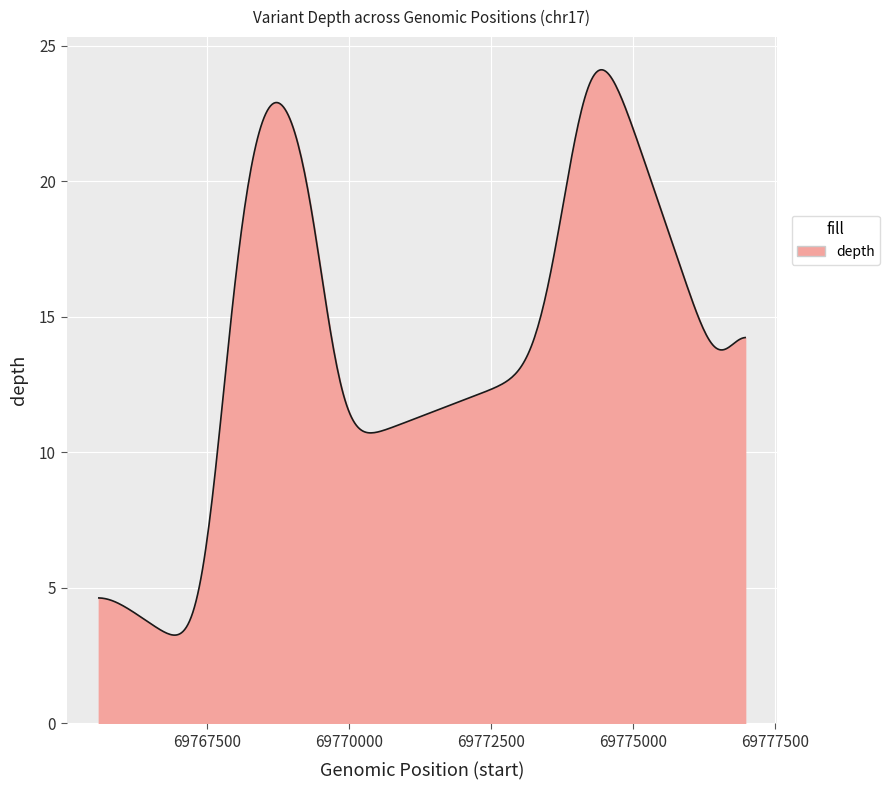

What is the difference between the maximum and minimum values?

20.9